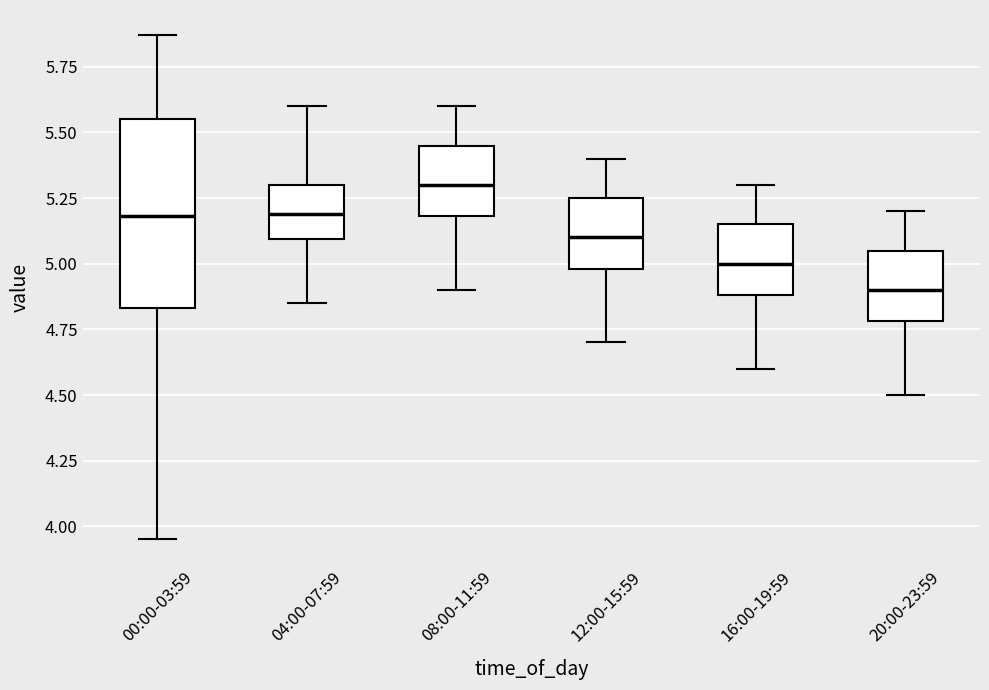

Reading left to right, read every box against the y-axis: the position of its median line, the range the box covers, and the ends of its whiskers. The values are not printed on the chart, so give them approximately, as read against the axis.

00:00-03:59: median 5.20, box 4.85 to 5.55, whiskers 3.95 to 5.85
04:00-07:59: median 5.20, box 5.10 to 5.30, whiskers 4.85 to 5.60
08:00-11:59: median 5.30, box 5.20 to 5.45, whiskers 4.90 to 5.60
12:00-15:59: median 5.10, box 5.00 to 5.25, whiskers 4.70 to 5.40
16:00-19:59: median 5.00, box 4.90 to 5.15, whiskers 4.60 to 5.30
20:00-23:59: median 4.90, box 4.80 to 5.05, whiskers 4.50 to 5.20